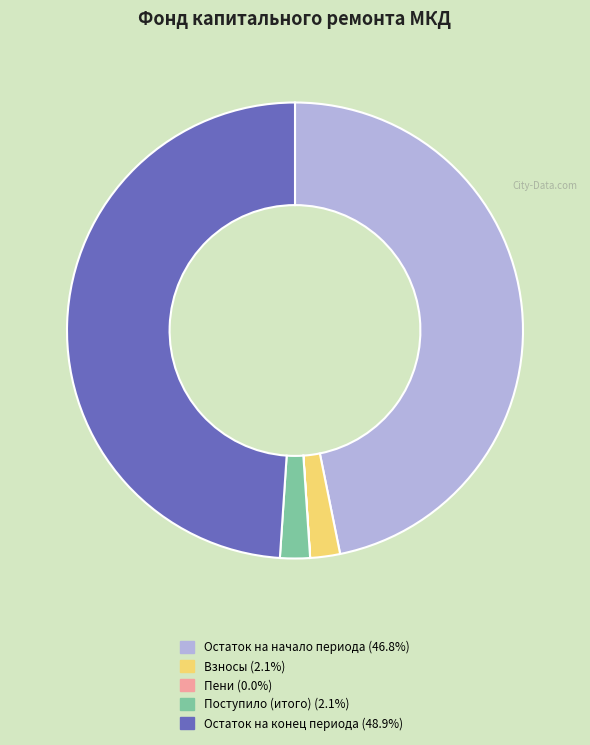

Is there any slice that represents more than half of the pie?

No